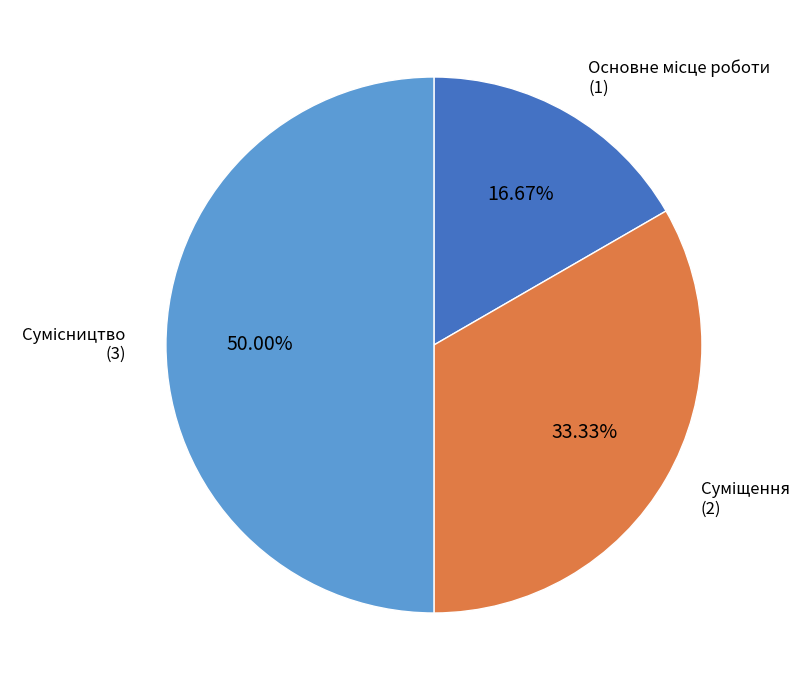

Is it true that Основне місце роботи is 17% of the pie?

True